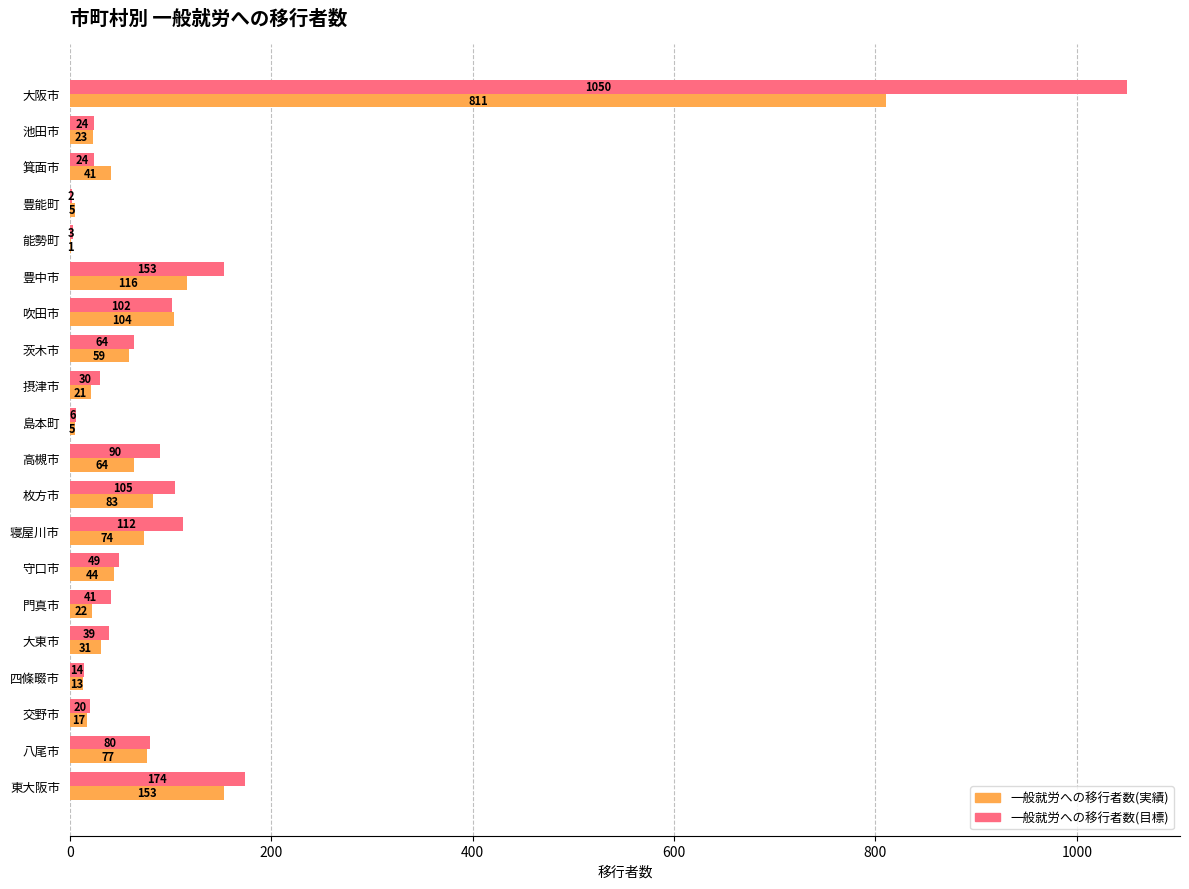

The 一般就労への移行者数(実績) series shows 347 at 大阪市. True or false?

False